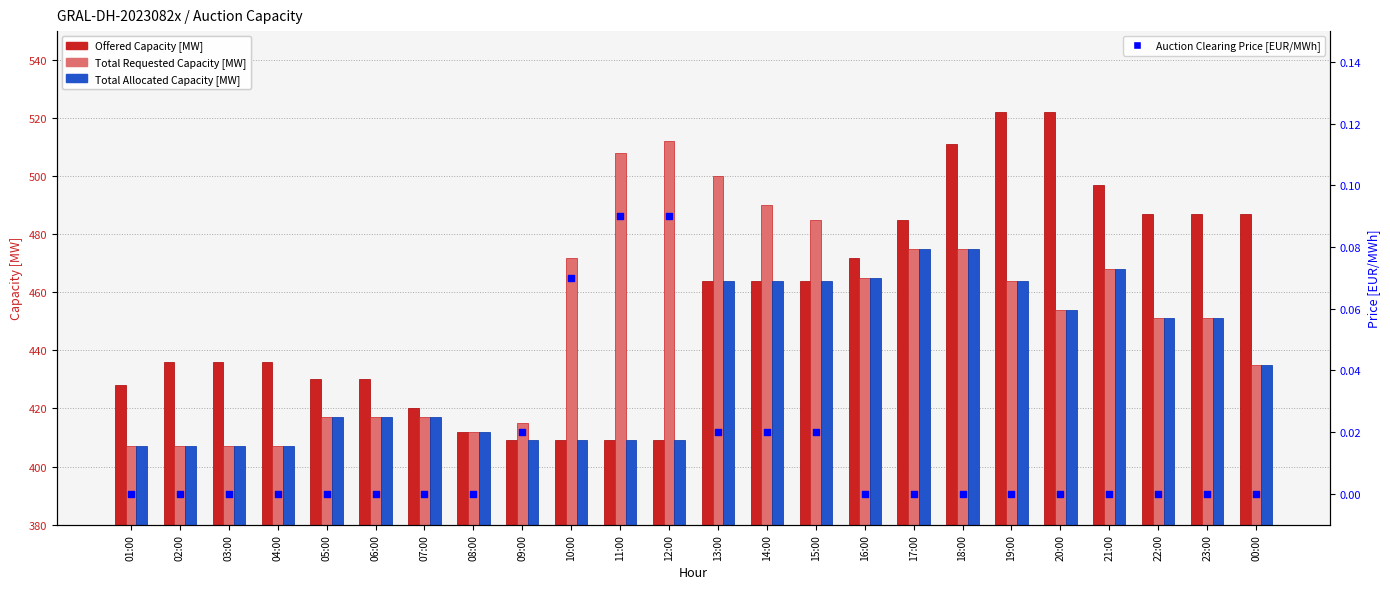

Which series has the largest total across all categories?

Offered Capacity [MW]